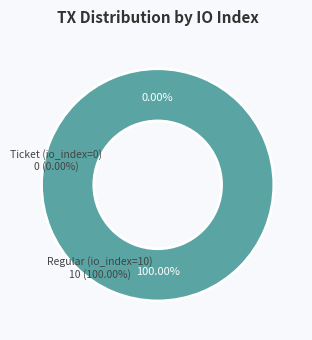

Is there a majority slice in this chart?

Yes